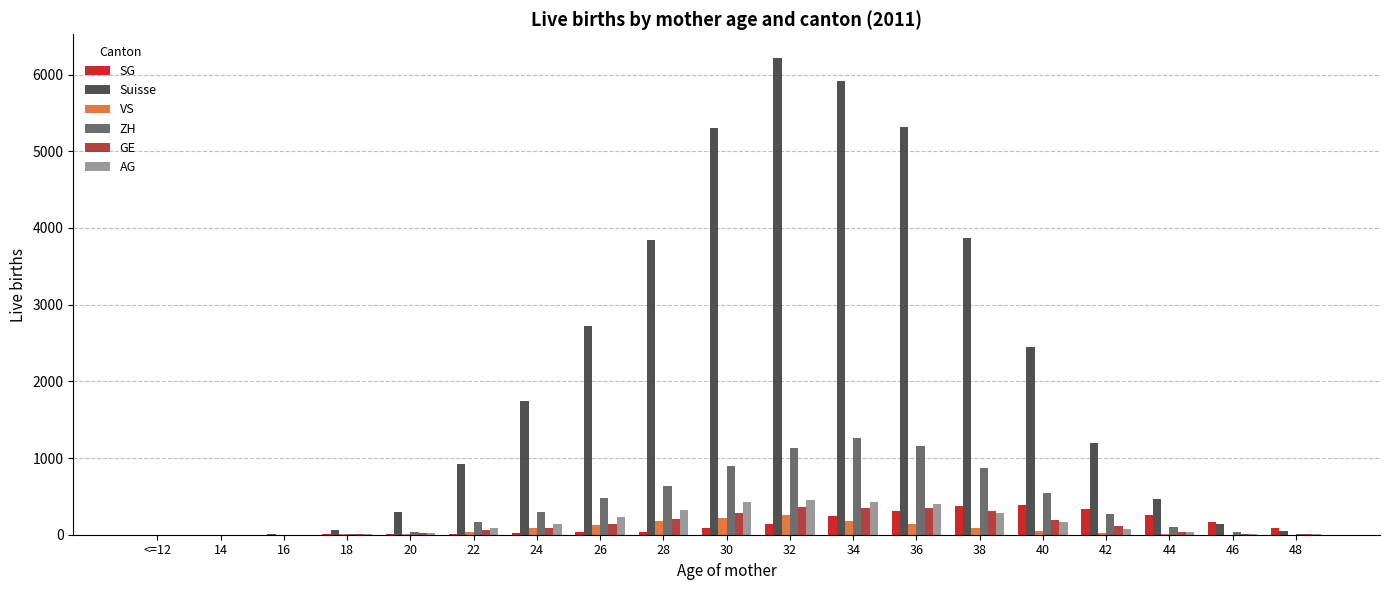

How many data points does each series have?

19